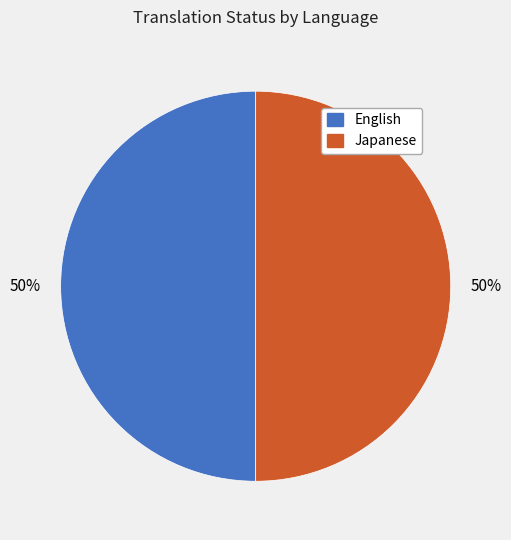

To the nearest percent, what is the average slice percentage?

50%